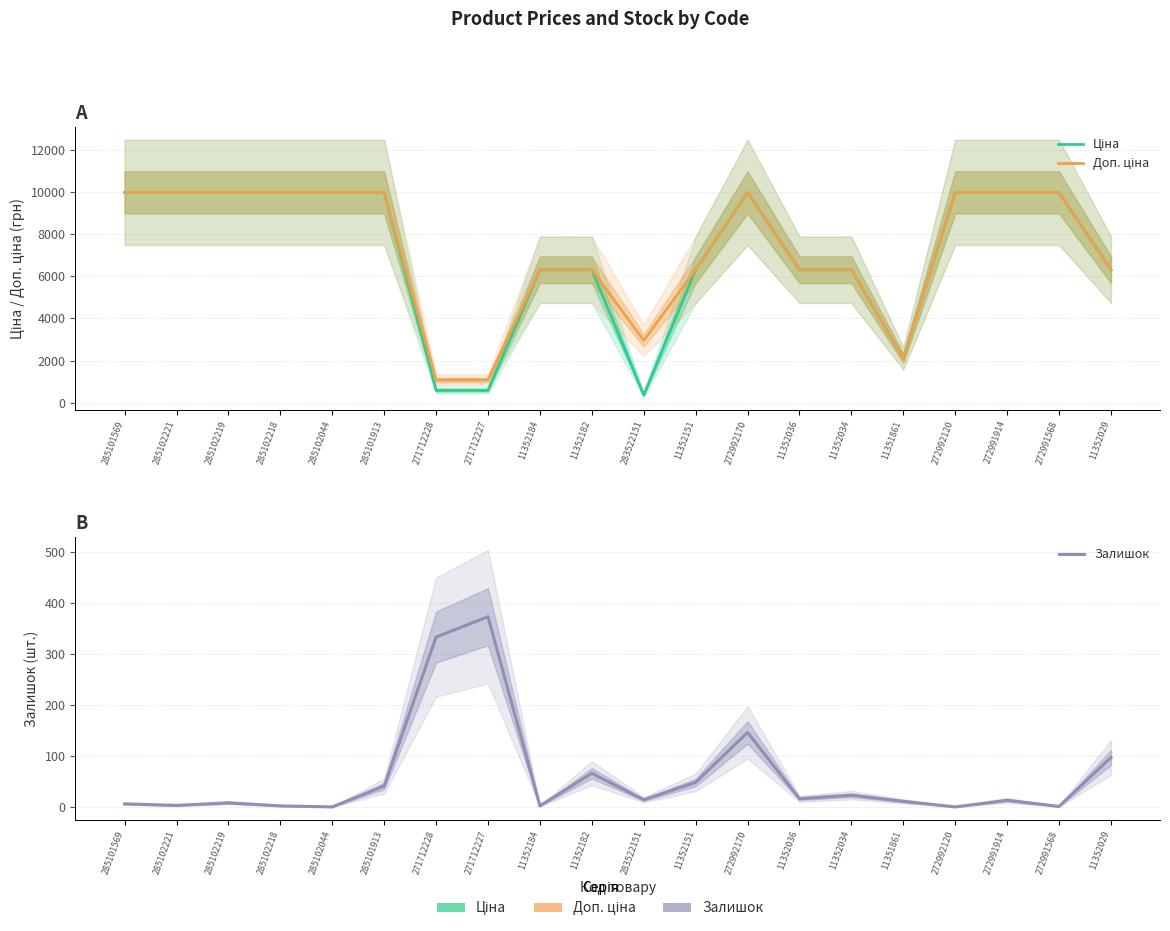

What is the maximum value for Доп. ціна?

9975.0